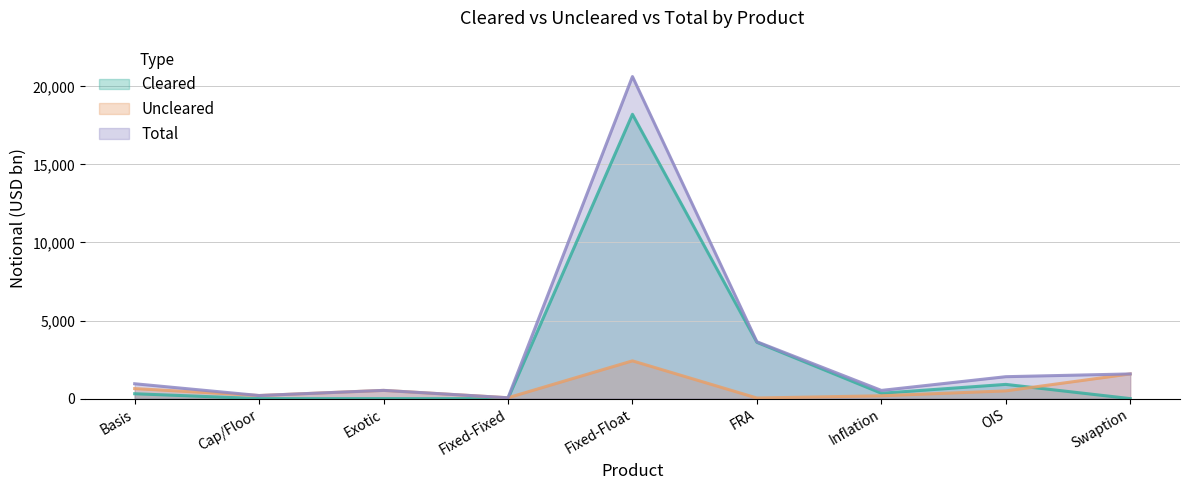

Is the value of Cleared at Basis greater than the value of Uncleared at Fixed-Float?

No